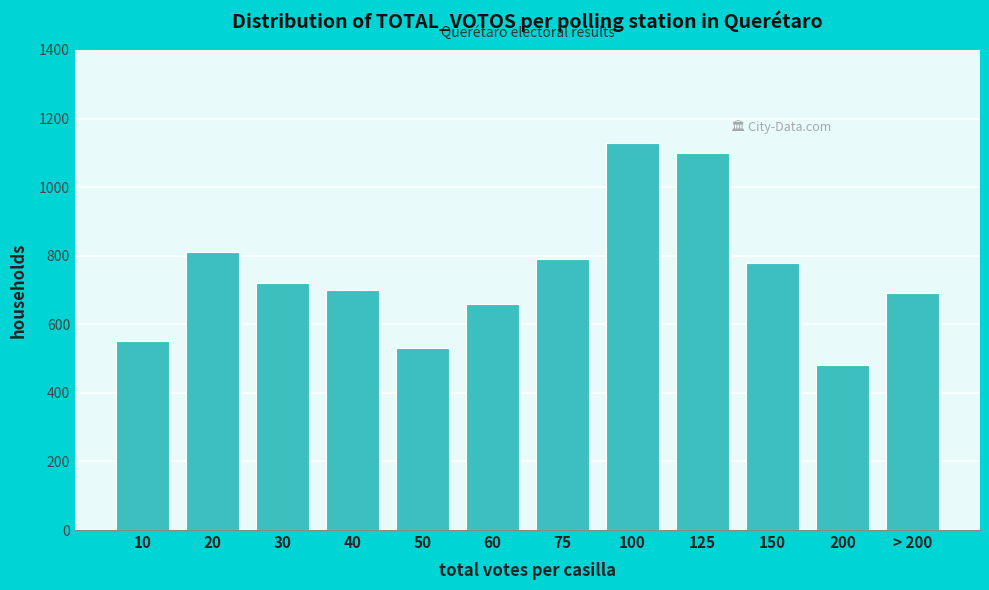

Reading right to left, list all the values displayed in this chart.

> 200=690	200=480	150=780	125=1100	100=1130	75=790	60=660	50=530	40=700	30=720	20=810	10=550